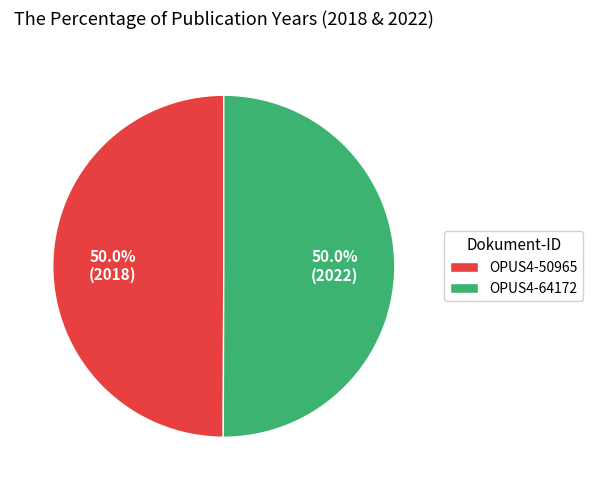

How many slices are in this pie chart?

2